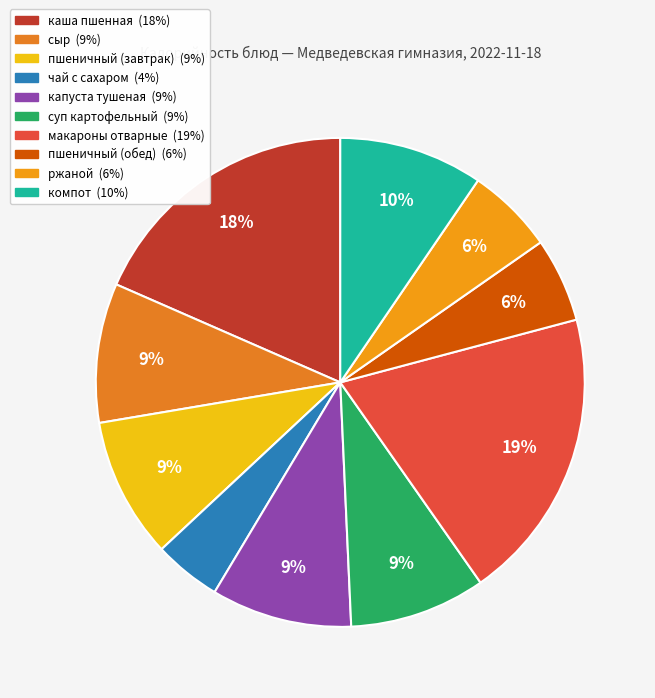

How many segments does this pie chart have?

10